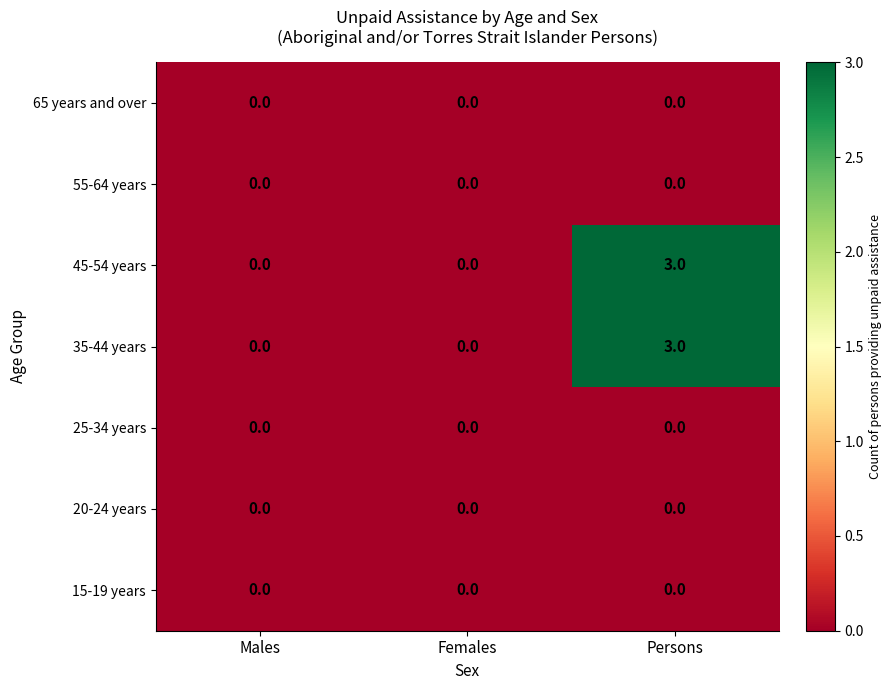

At which category is the sum across all series the highest?

Persons